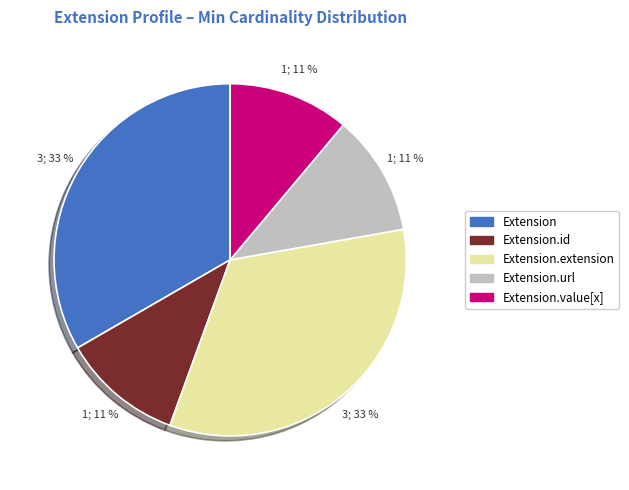

How many segments does this pie chart have?

5